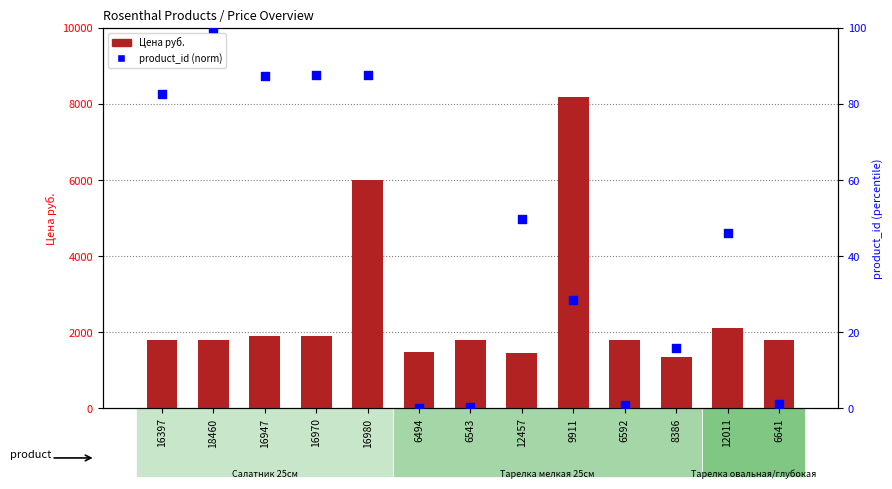

At which category is the sum across all series the highest?

9911